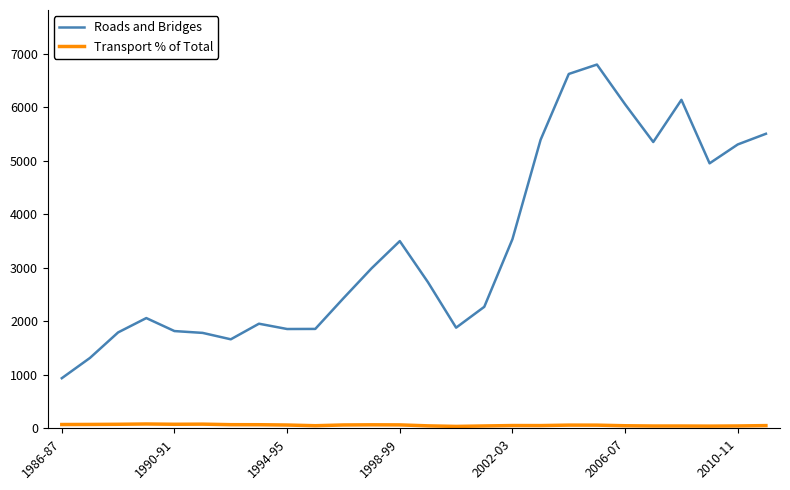

Which series has the largest total across all categories?

Roads and Bridges